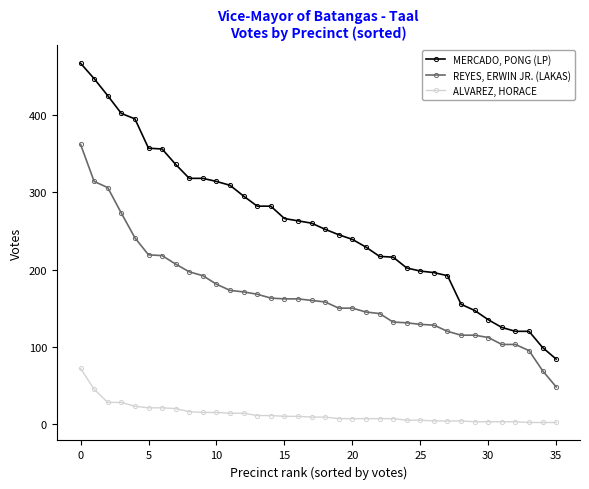

Which series has the widest spread of values?

MERCADO, PONG (LP)